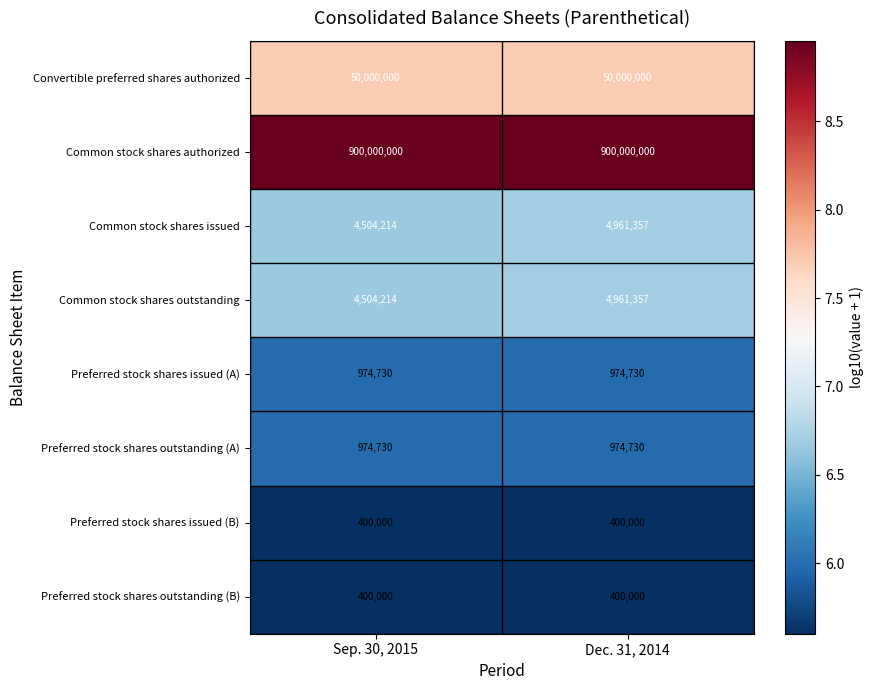

How many series are shown in this chart?

8